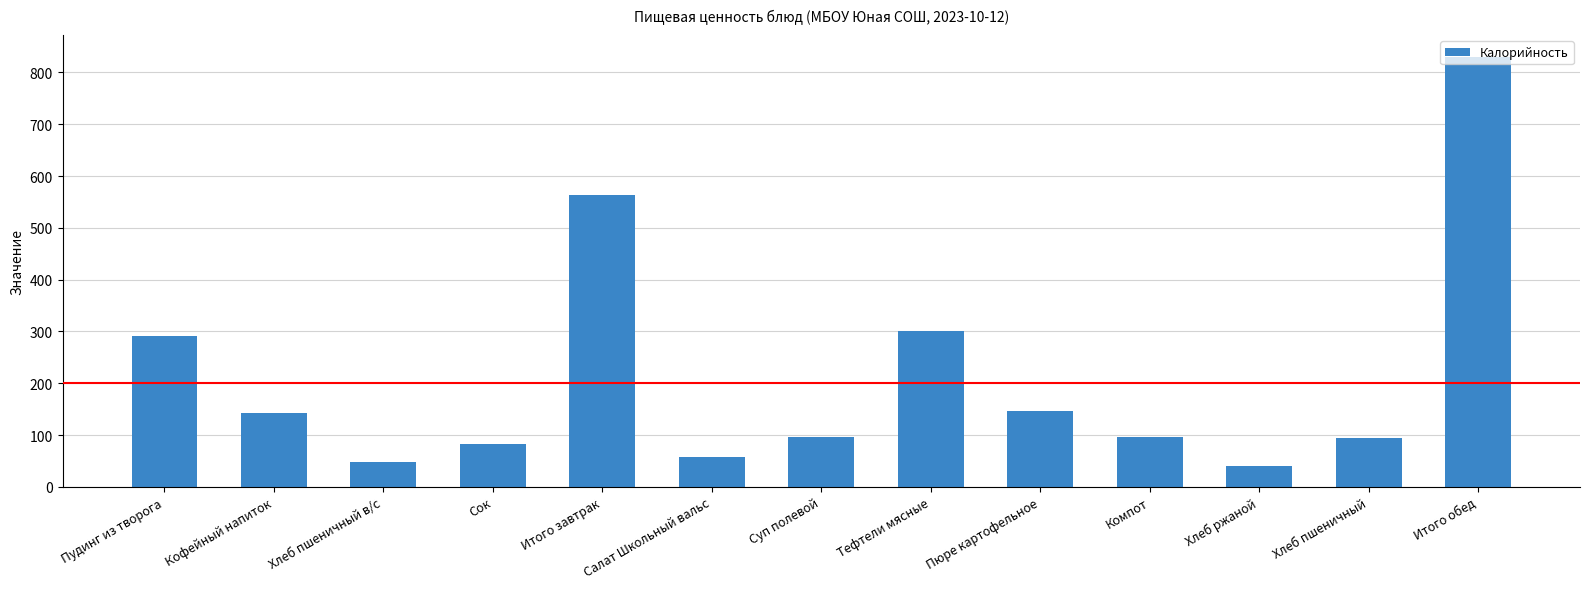

How many data points are less than 95?

5